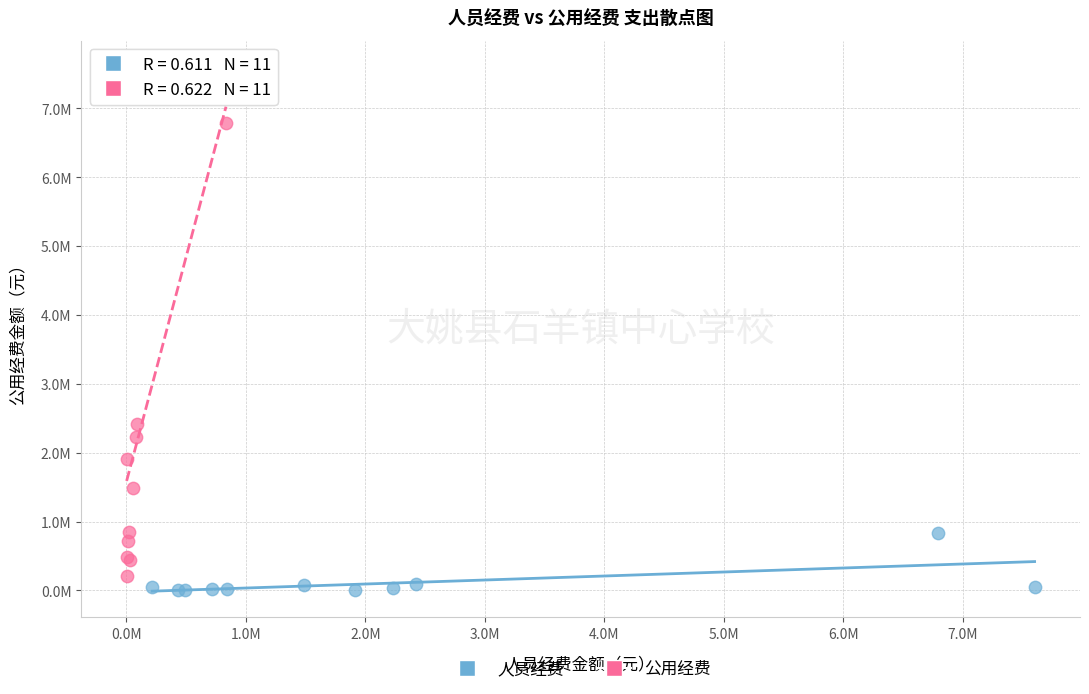

Which series contains the lowest Y value?

人员经费